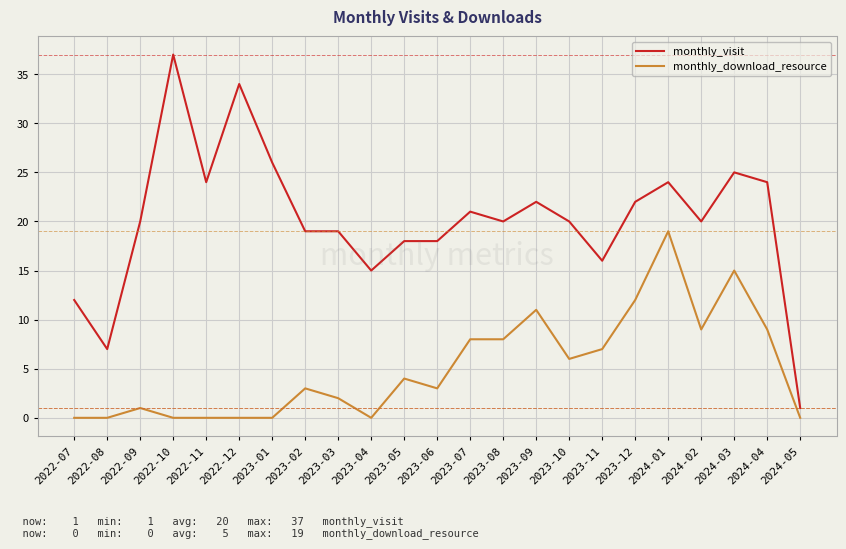

Is it true that monthly_visit equals 22 at 2023-12?

True